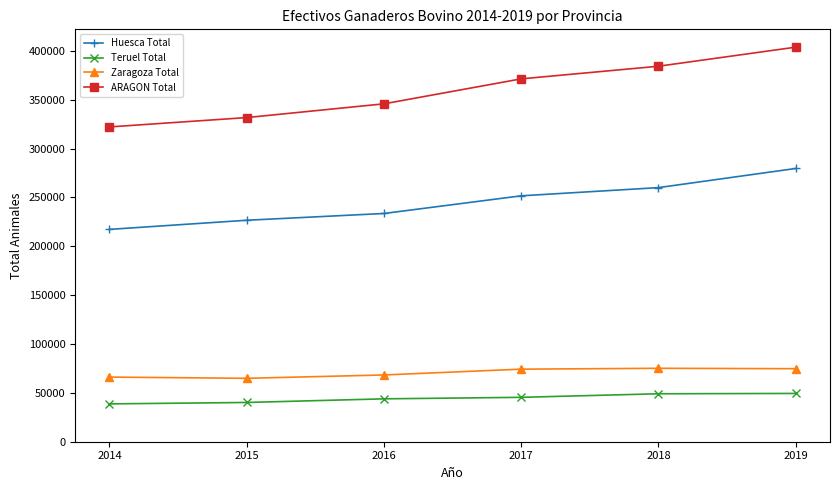

Rank the series at 2016 from lowest to highest value.

Teruel Total, Zaragoza Total, Huesca Total, ARAGON Total